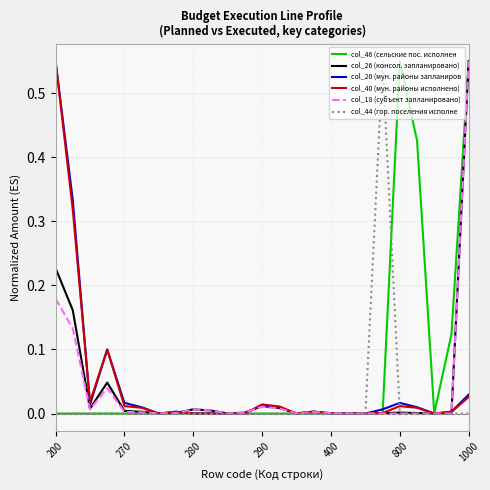

What is the label of the 18th point from the left?

17